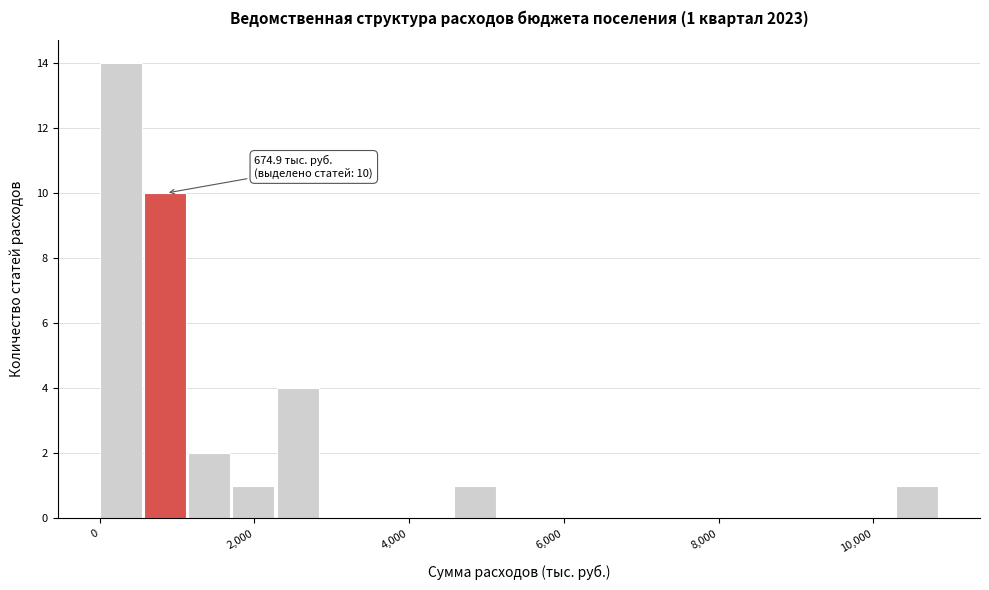

Around what value on the x-axis is the tallest bar? Give the approximate position of its centre, as read against the axis.

200